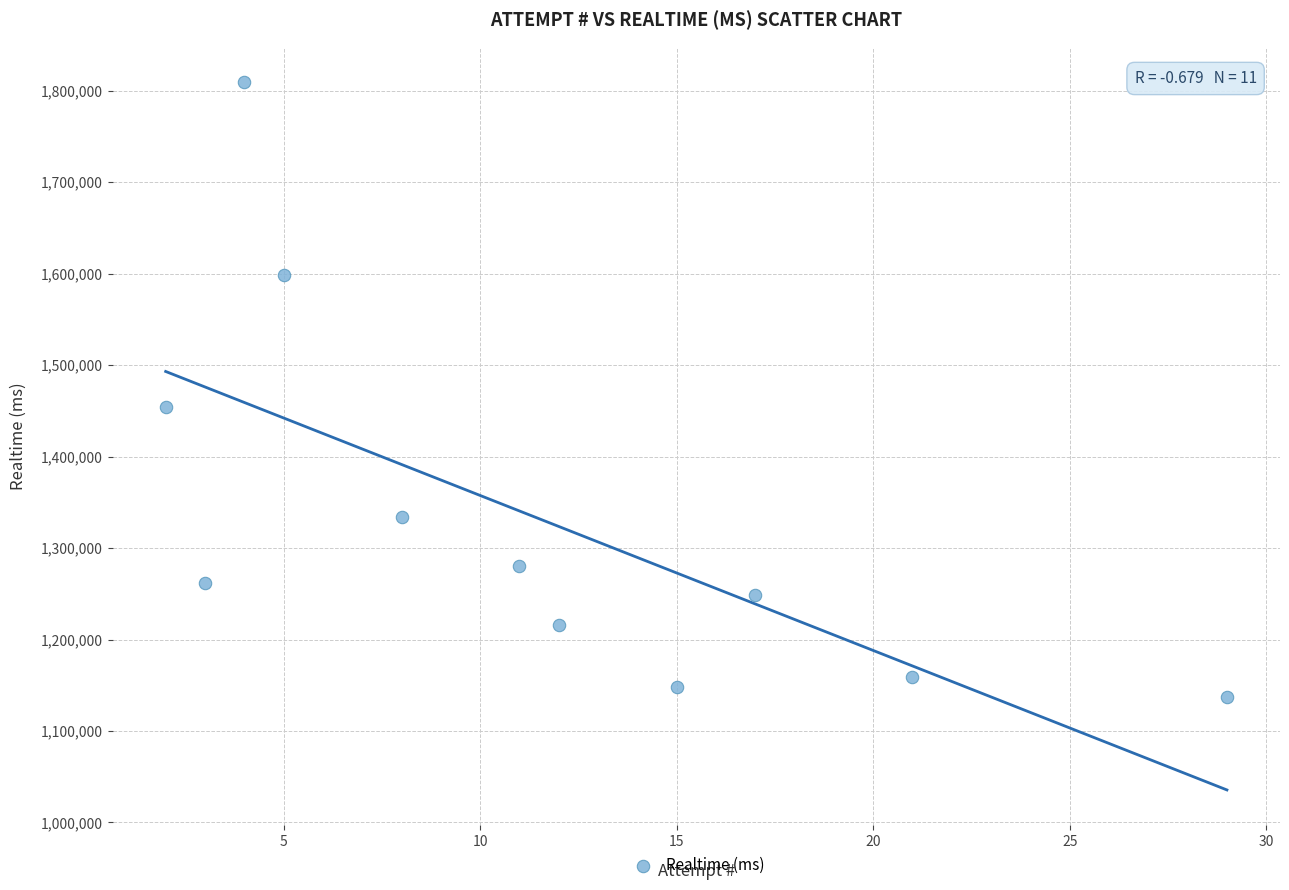

What is the average Y value?

1331312